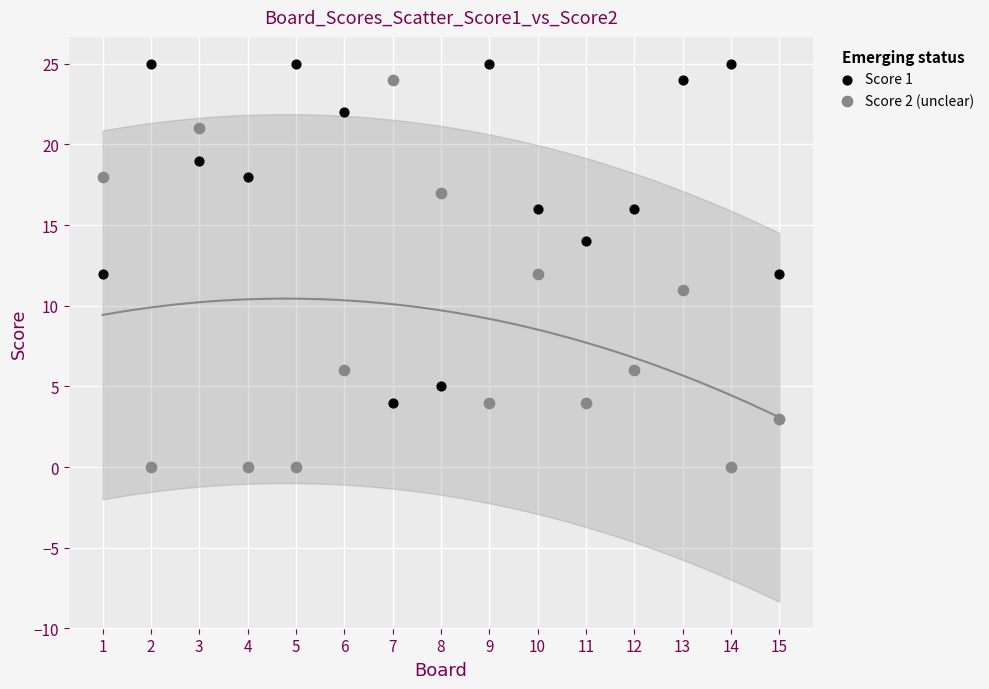

Which series has the largest Y range (max minus min)?

Score 2 (unclear)